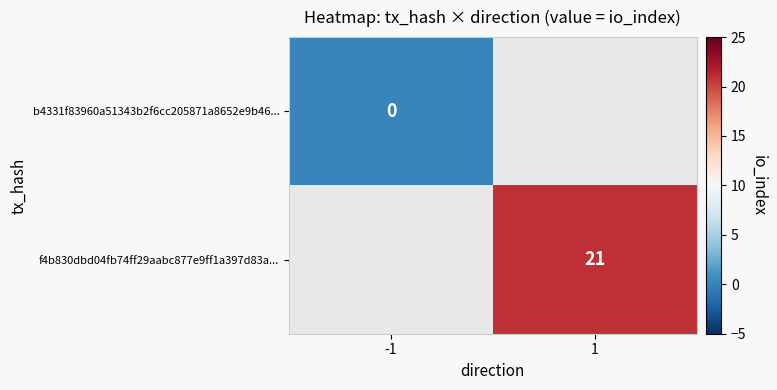

Is it true that f4b830dbd04fb74ff29aabc877e9ff1a397d83a... equals 33.1 at 1?

False